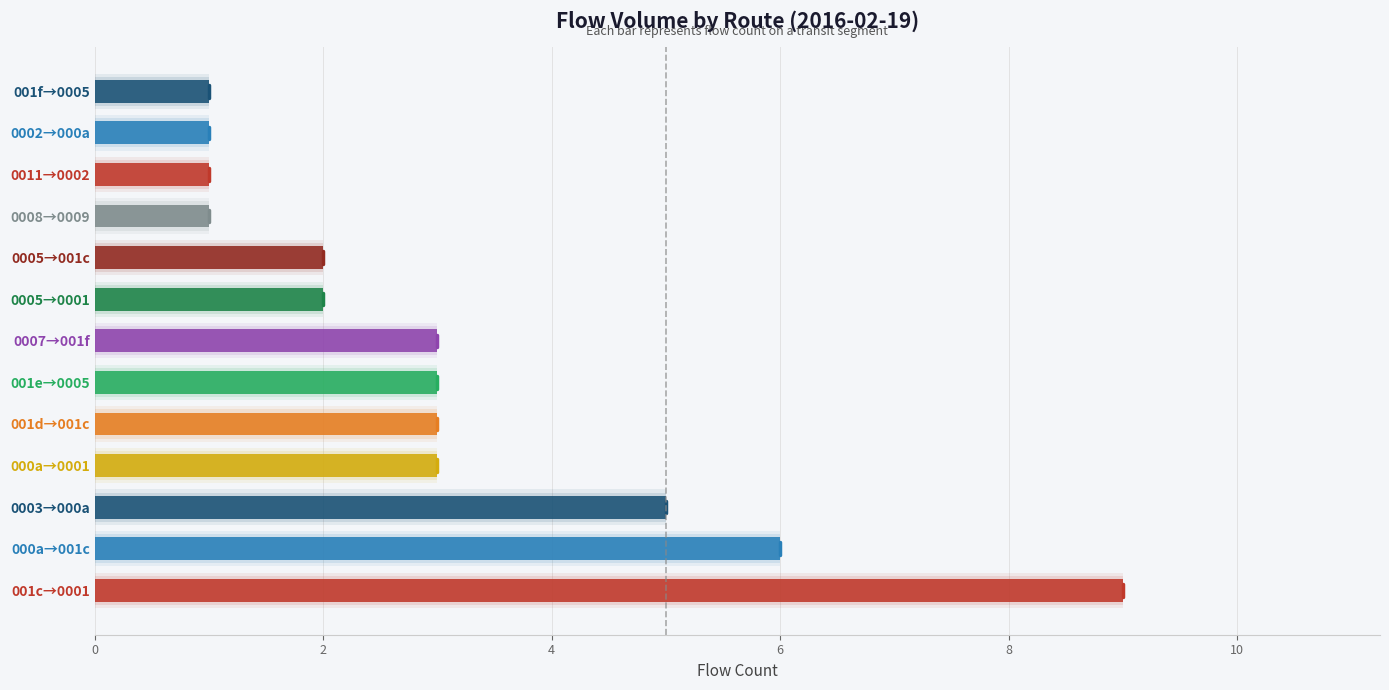

The chart shows a value of 3 at 001d→001c. True or false?

True